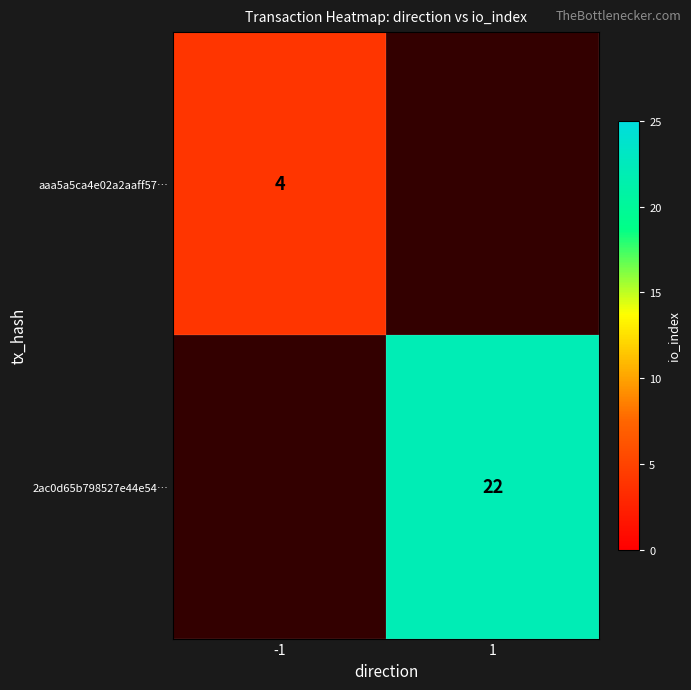

What is the greatest value displayed?

22.0